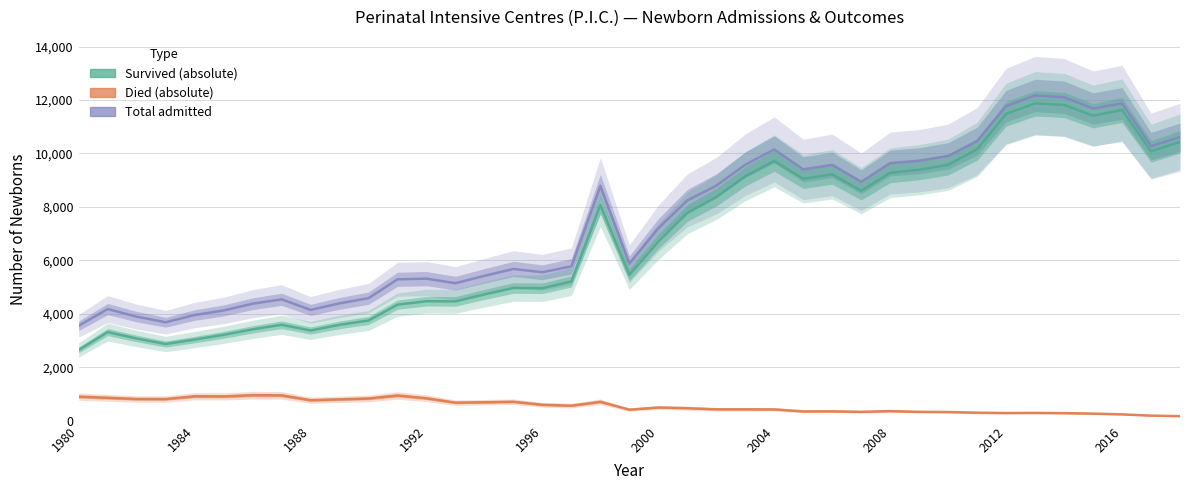

True or false: Survived (absolute) and Died (absolute) cross at least once.

False